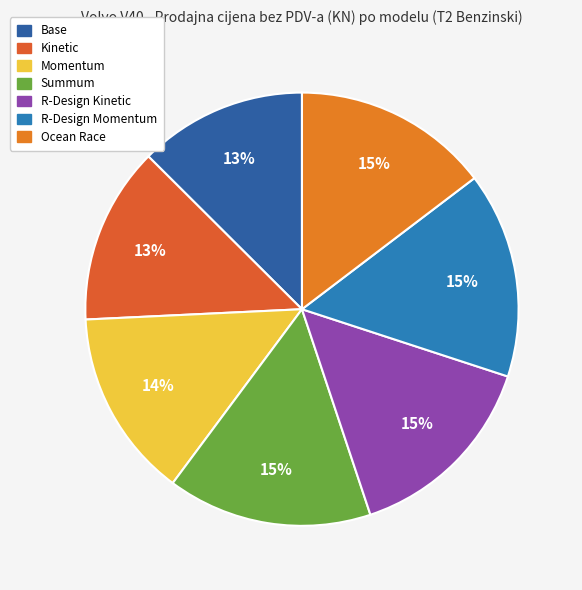

How much of the chart is everything except Summum?

84.7%